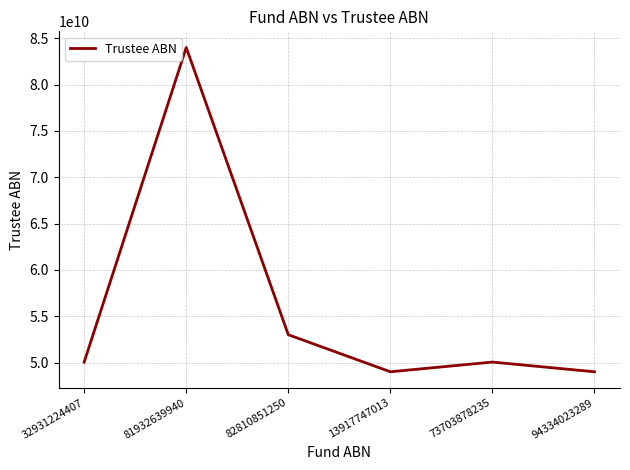

The chart shows a value of 14697984125 at 13917747013. True or false?

False